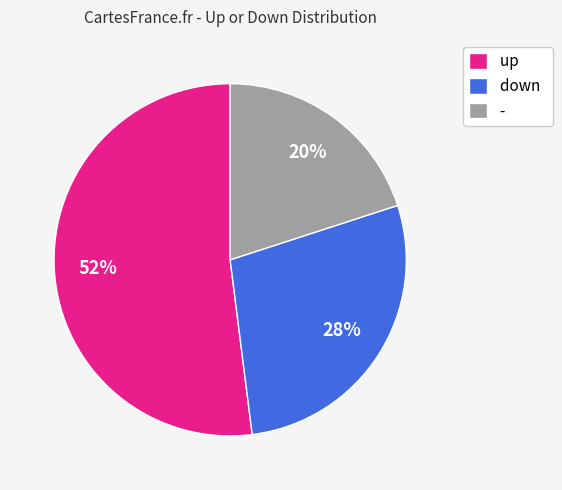

To the nearest percent, what is the average slice percentage?

33%